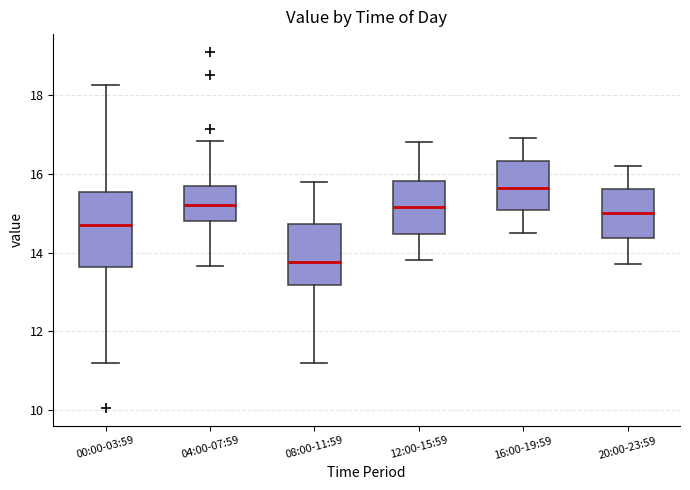

Comparing the boxes themselves (not the whiskers), which one is the tallest?

00:00-03:59